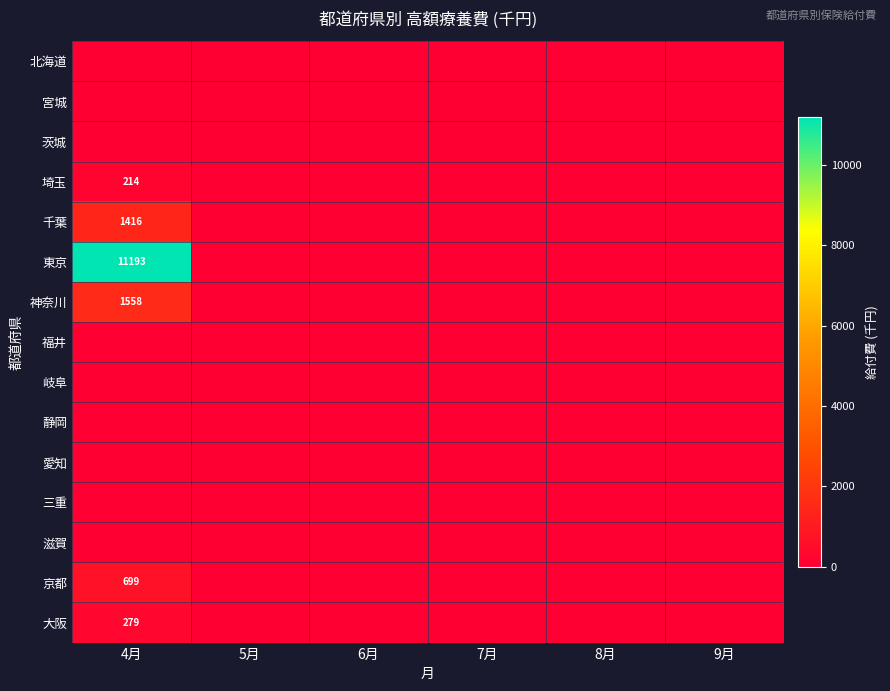

Is it true that 大阪 equals 279 at 4月?

True